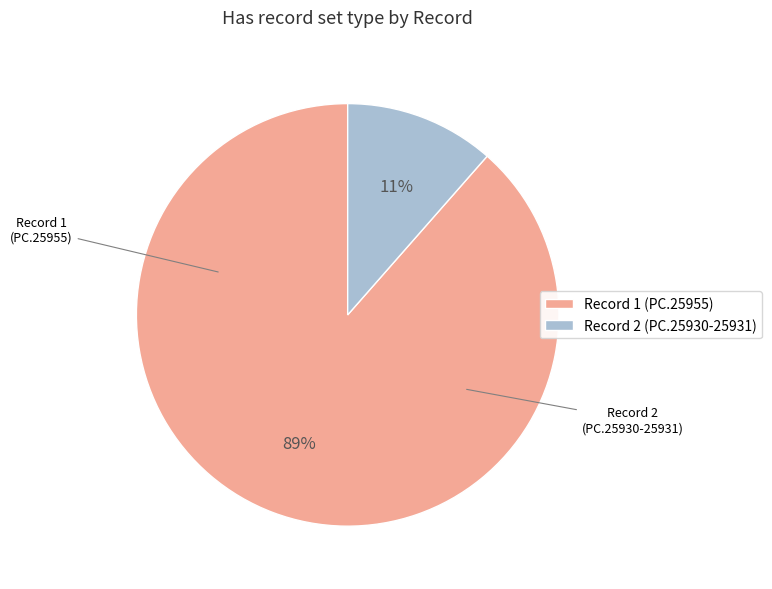

To the nearest percent, what is the average slice percentage?

50%